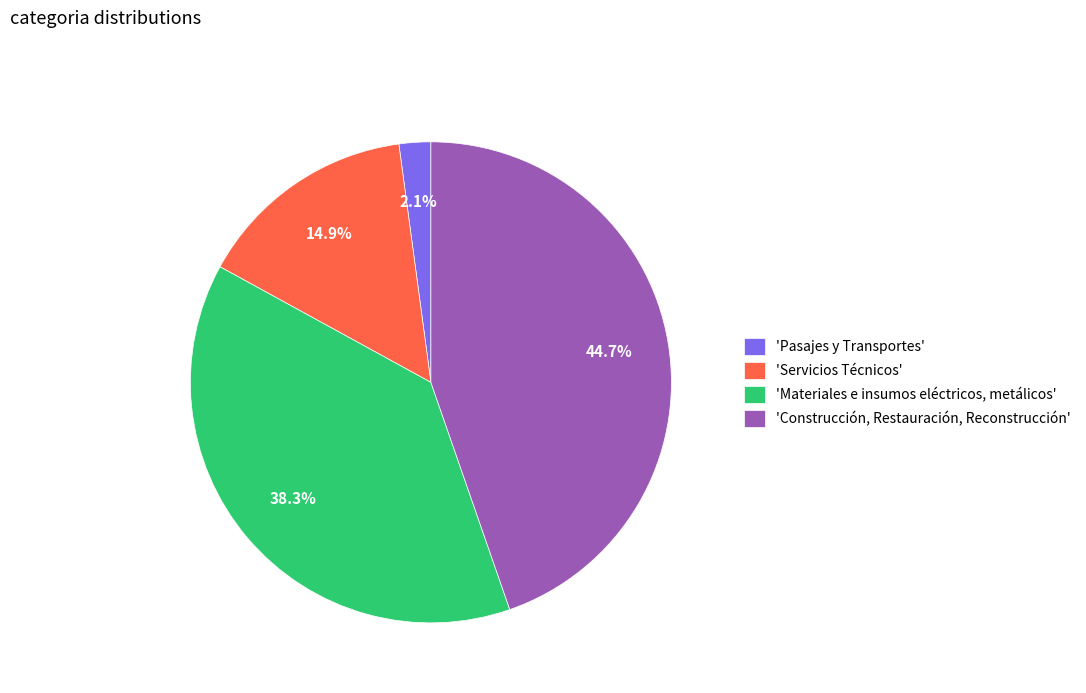

Between 'Servicios Técnicos' and 'Construcción, Restauración, Reconstrucción', which is larger?

'Construcción, Restauración, Reconstrucción'